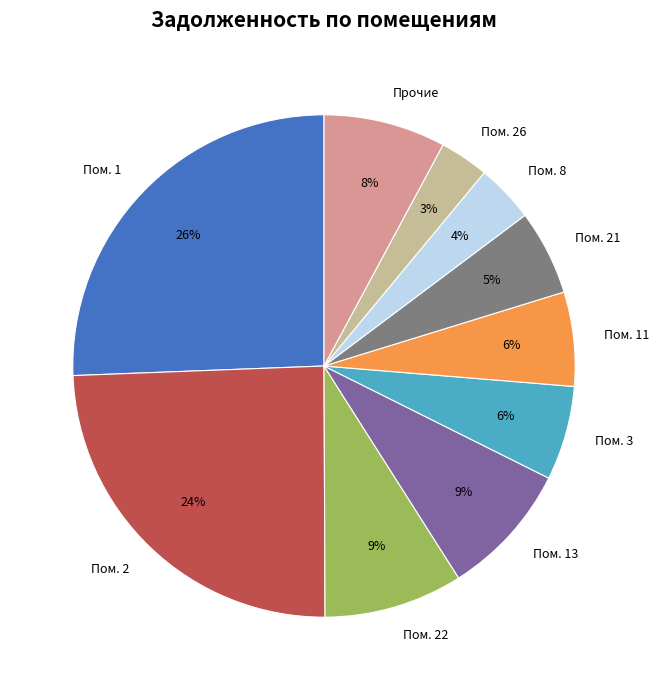

Which has a higher value, Пом. 2 or Пом. 13?

Пом. 2